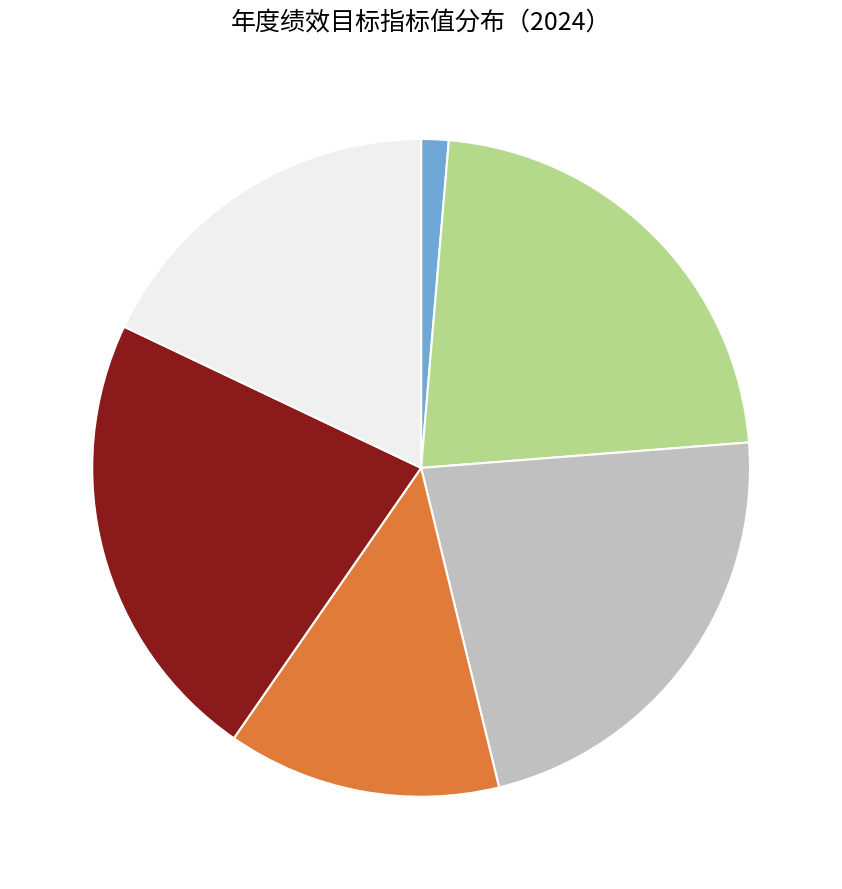

Is there any slice that represents more than half of the pie?

No